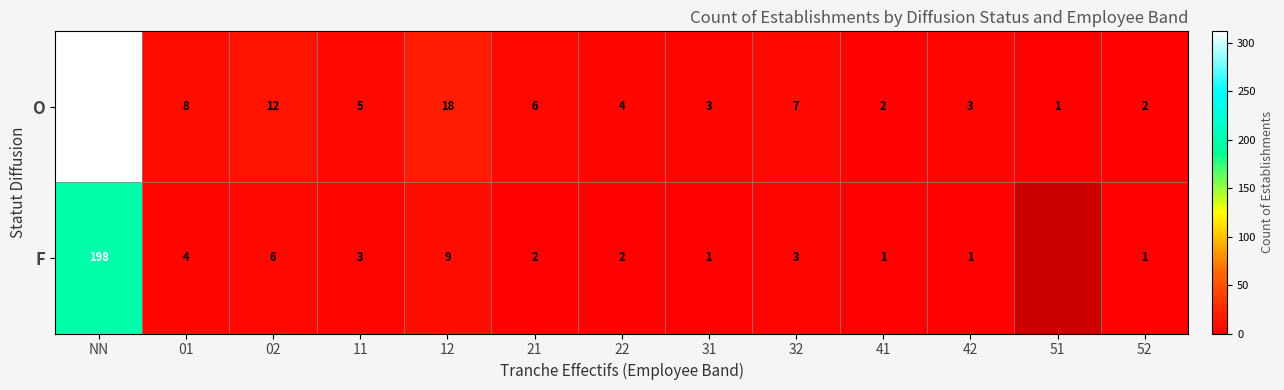

Which series changed the most between 32 and 52?

O